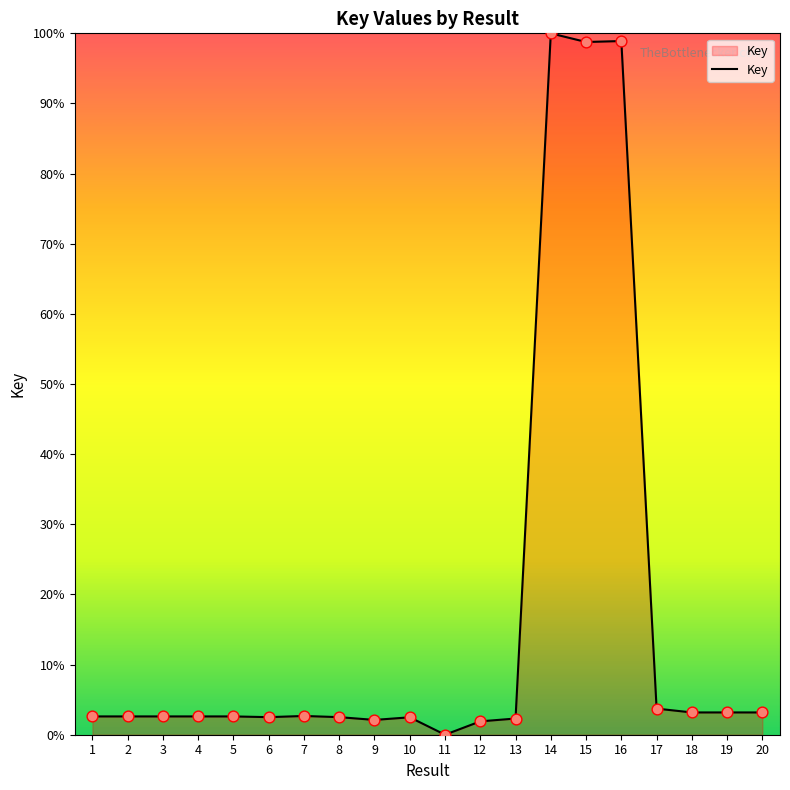

Which has a higher value, 16 or 20?

16